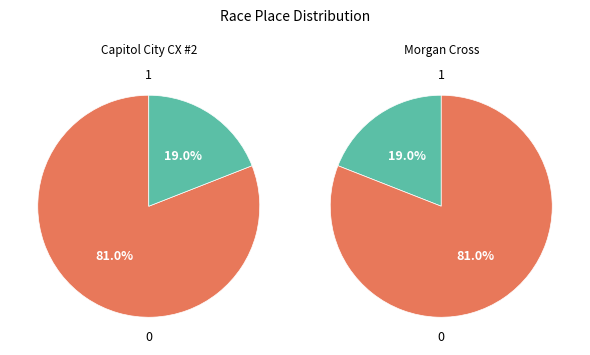

True or false: Morgan Cross accounts for 27% of the total.

False